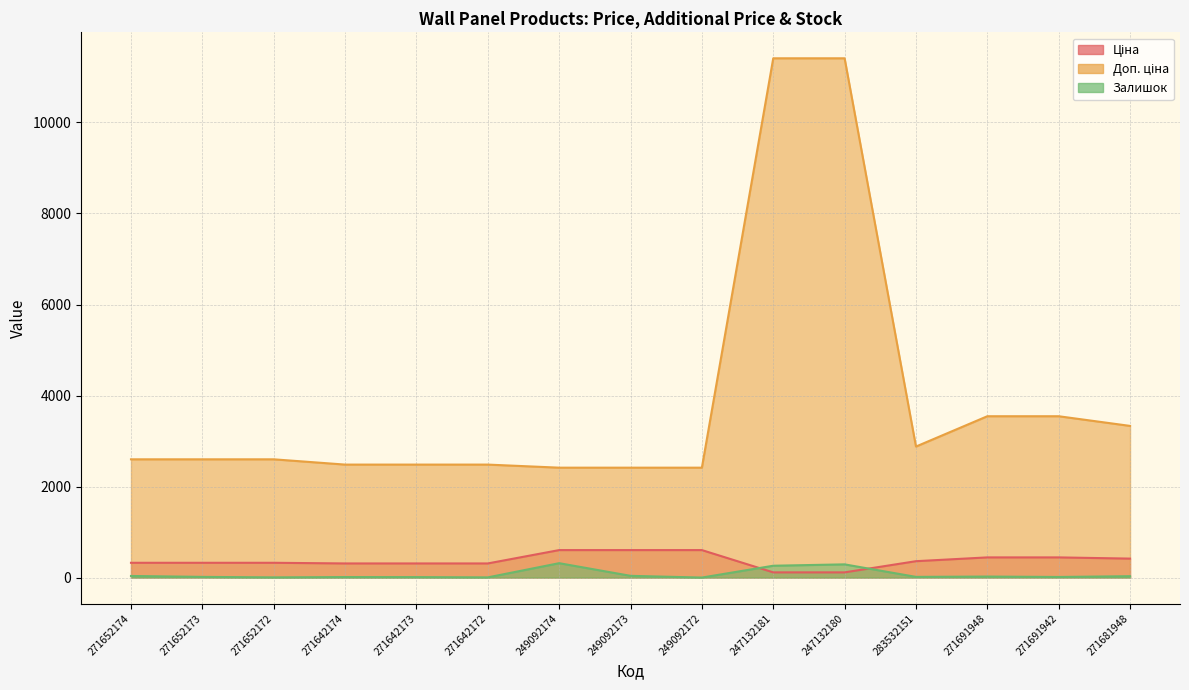

How many data points does each series have?

15